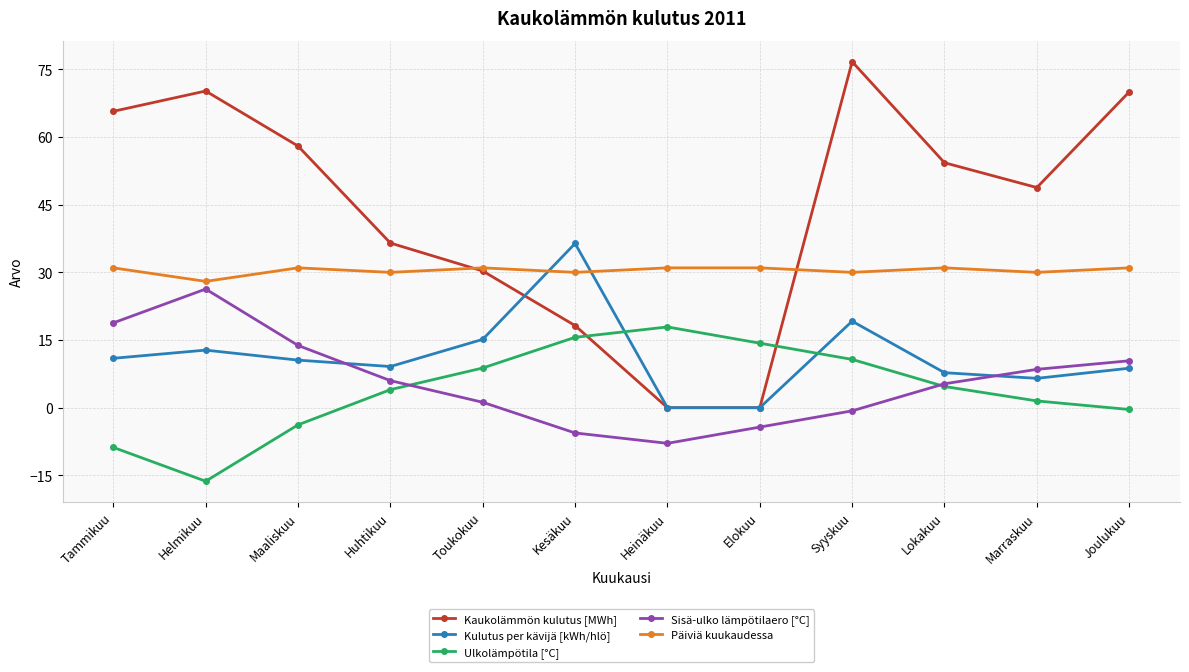

At how many categories does at least one series exceed 75?

1